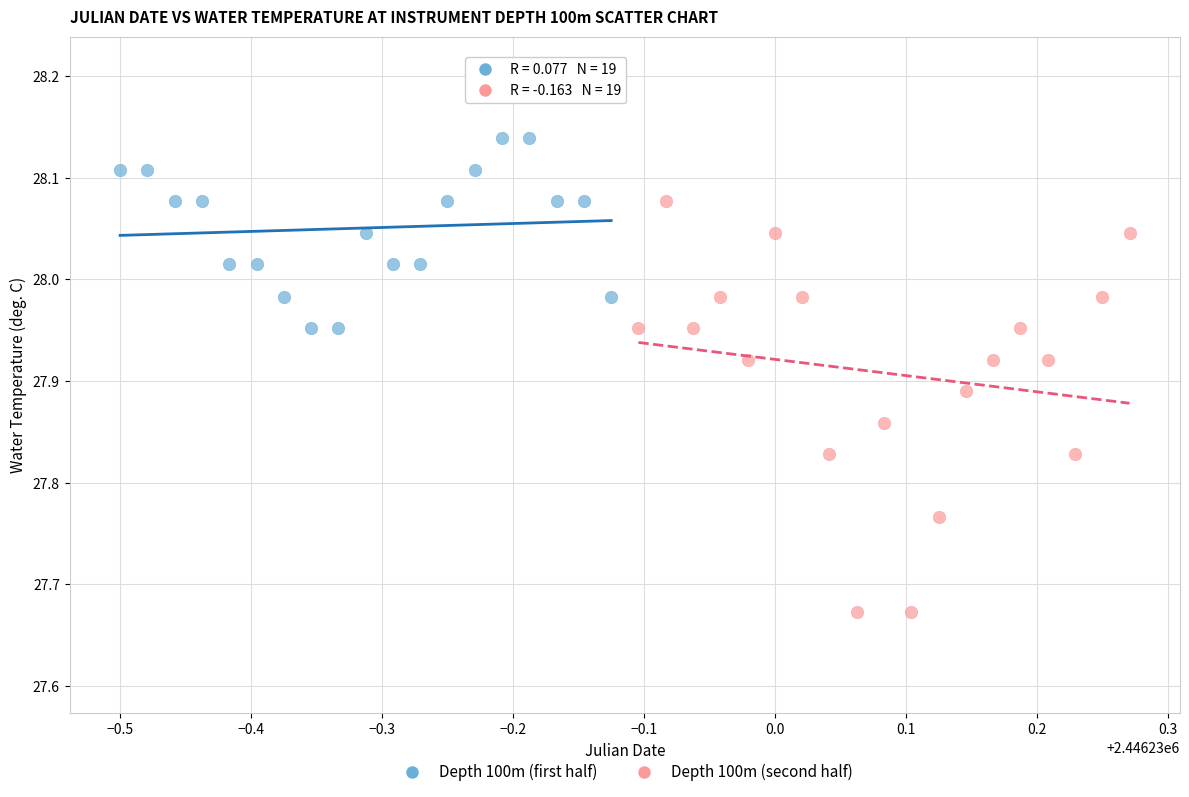

Which series contains the lowest Y value?

Depth 100m (second half)